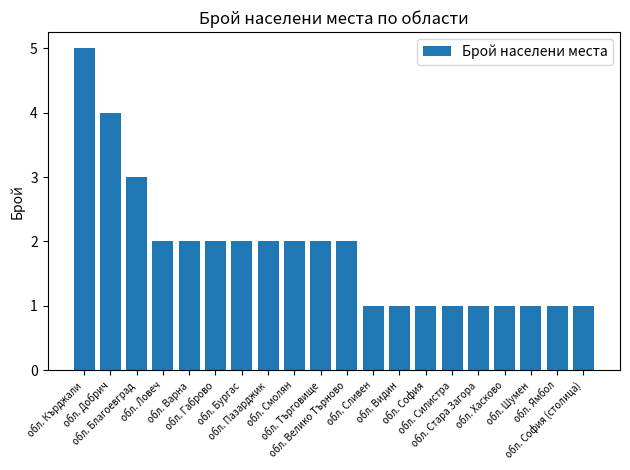

How many values are below 2?

9